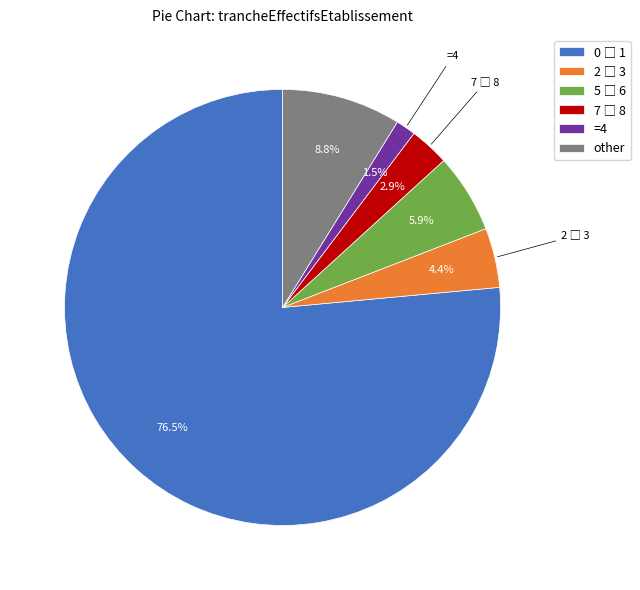

What portion of the pie excludes other?

91.2%